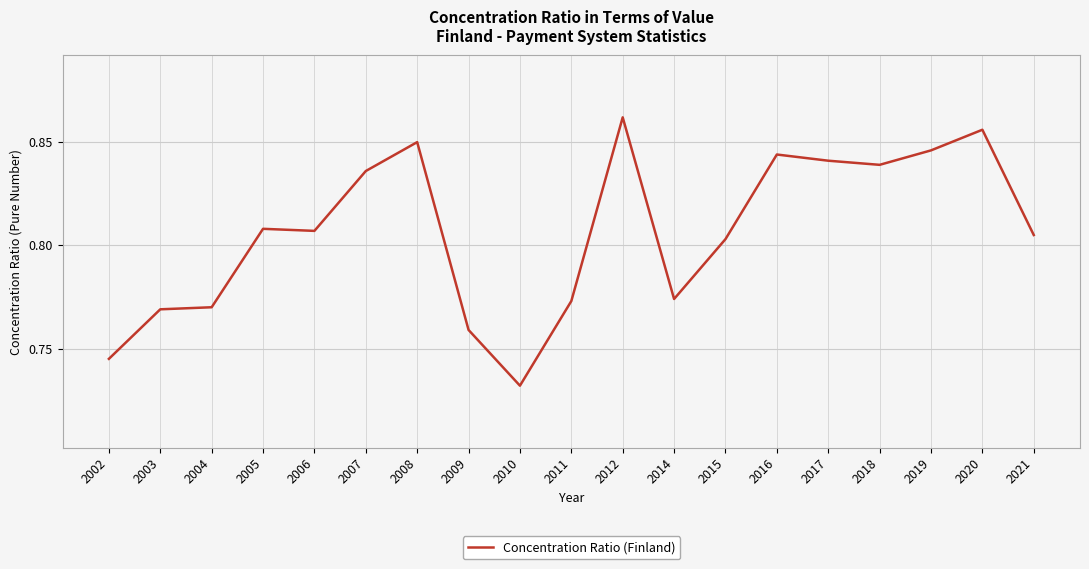

At which category does the chart reach its minimum across all series?

2010